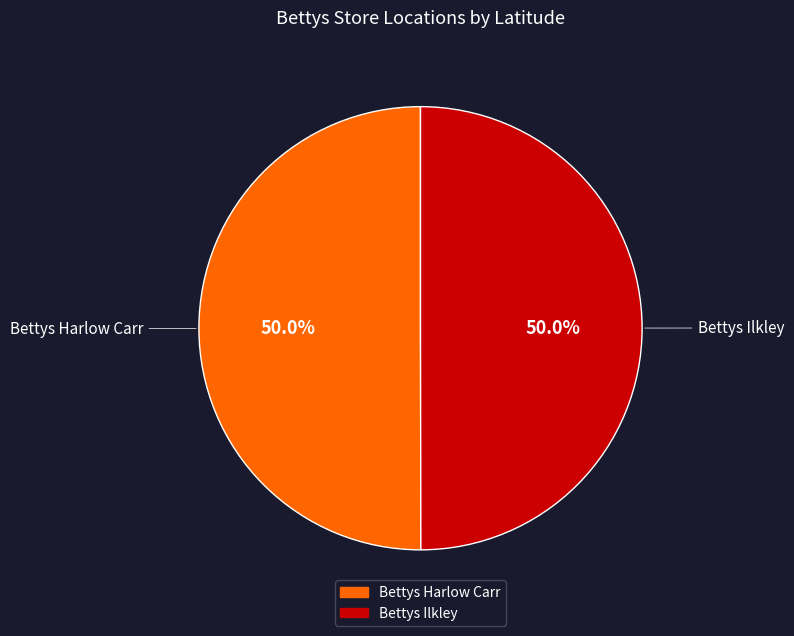

Combined, do Bettys Ilkley and Bettys Harlow Carr account for over 50%?

Yes